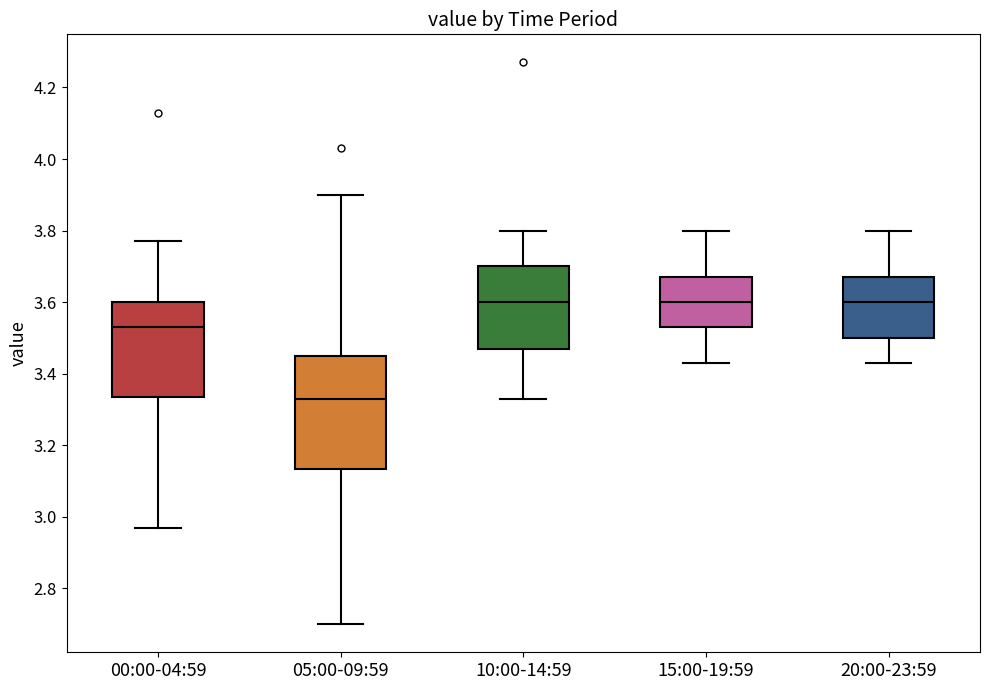

Reading left to right, transcribe this box plot: for each box, give where its median line is, the range the box spans, and where its two whiskers end, as read against the y-axis. The values are not printed on the chart, so give them approximately, as read against the axis.

00:00-04:59: median 3.54, box 3.34 to 3.60, whiskers 2.98 to 3.78
05:00-09:59: median 3.34, box 3.14 to 3.46, whiskers 2.70 to 3.90
10:00-14:59: median 3.60, box 3.48 to 3.70, whiskers 3.34 to 3.80
15:00-19:59: median 3.60, box 3.54 to 3.68, whiskers 3.44 to 3.80
20:00-23:59: median 3.60, box 3.50 to 3.68, whiskers 3.44 to 3.80